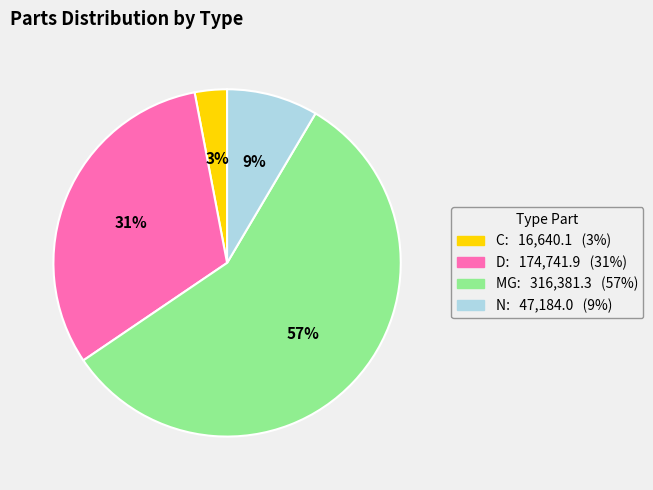

Is it true that C is 14% of the pie?

False